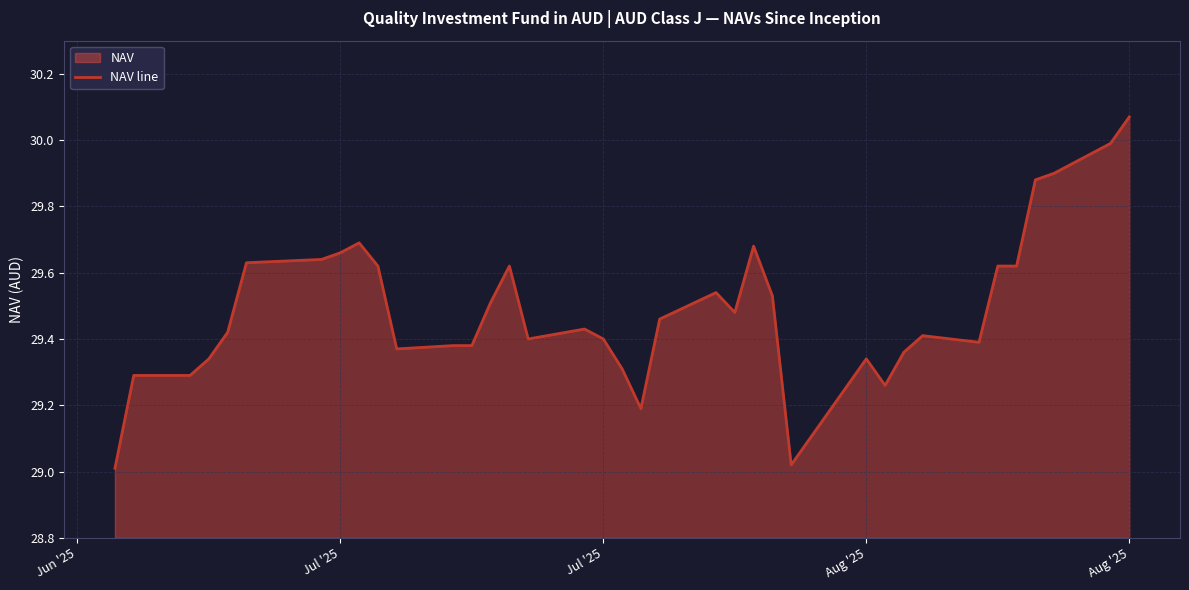

How many lines are shown in the chart?

1